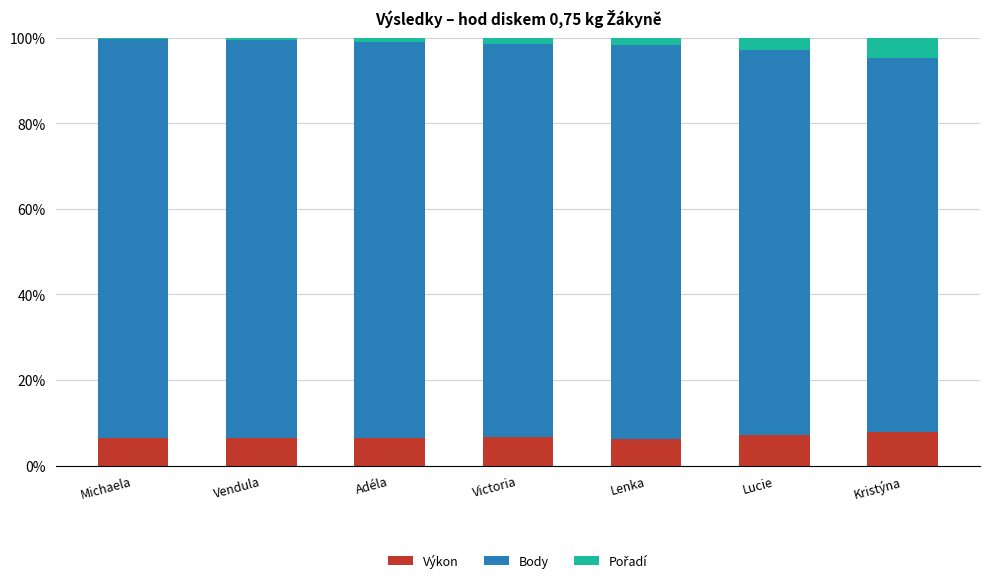

What is the maximum value for Výkon?

7.8